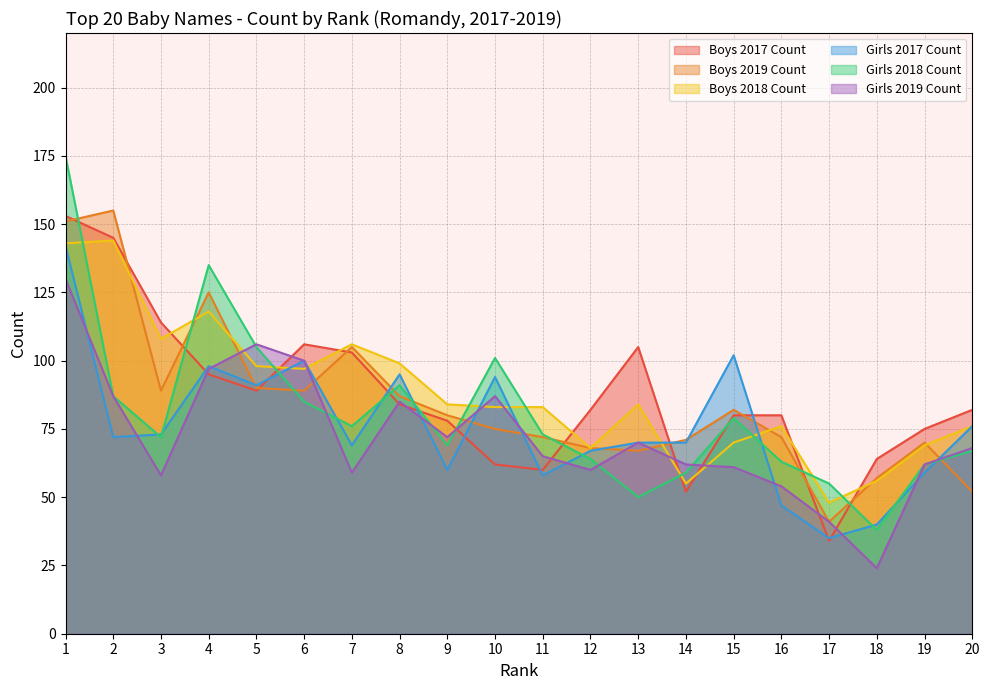

What is the minimum value for Boys 2017 Count?

34